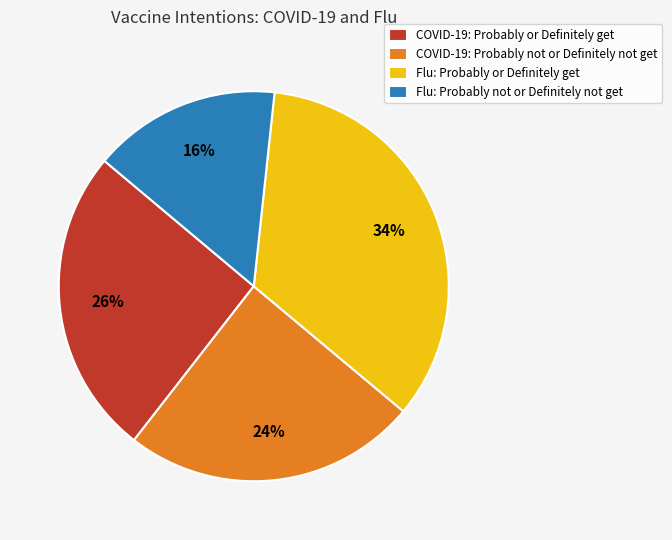

Is it true that COVID-19: Probably not or Definitely not get is 24% of the pie?

True